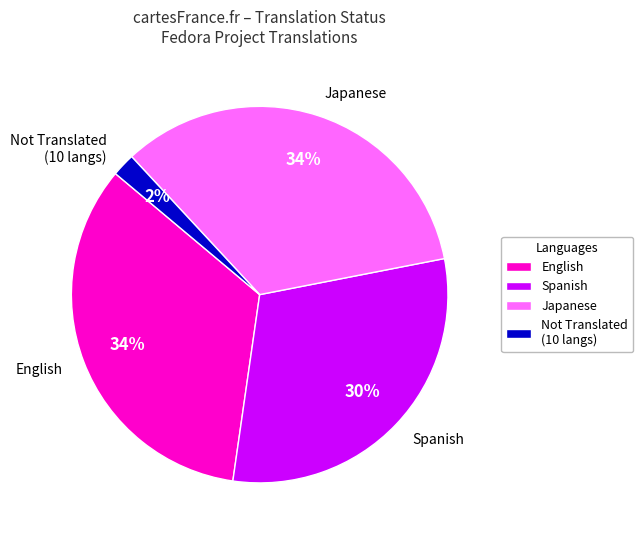

Which category has the smallest portion of the pie?

Not Translated (10 langs)